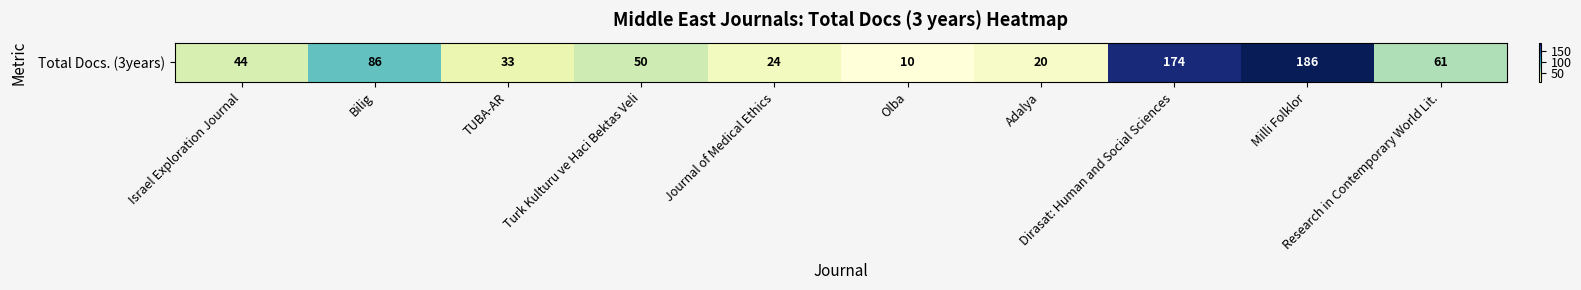

The value at Israel Exploration Journal is 28. True or false?

False